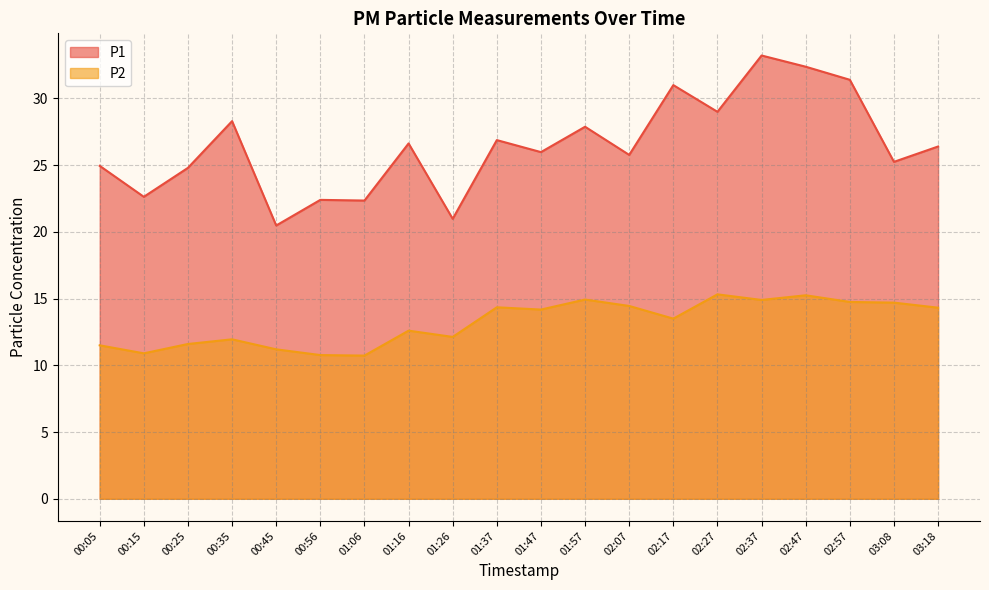

What is the difference between the maximum and minimum values in the P1 series?

12.7